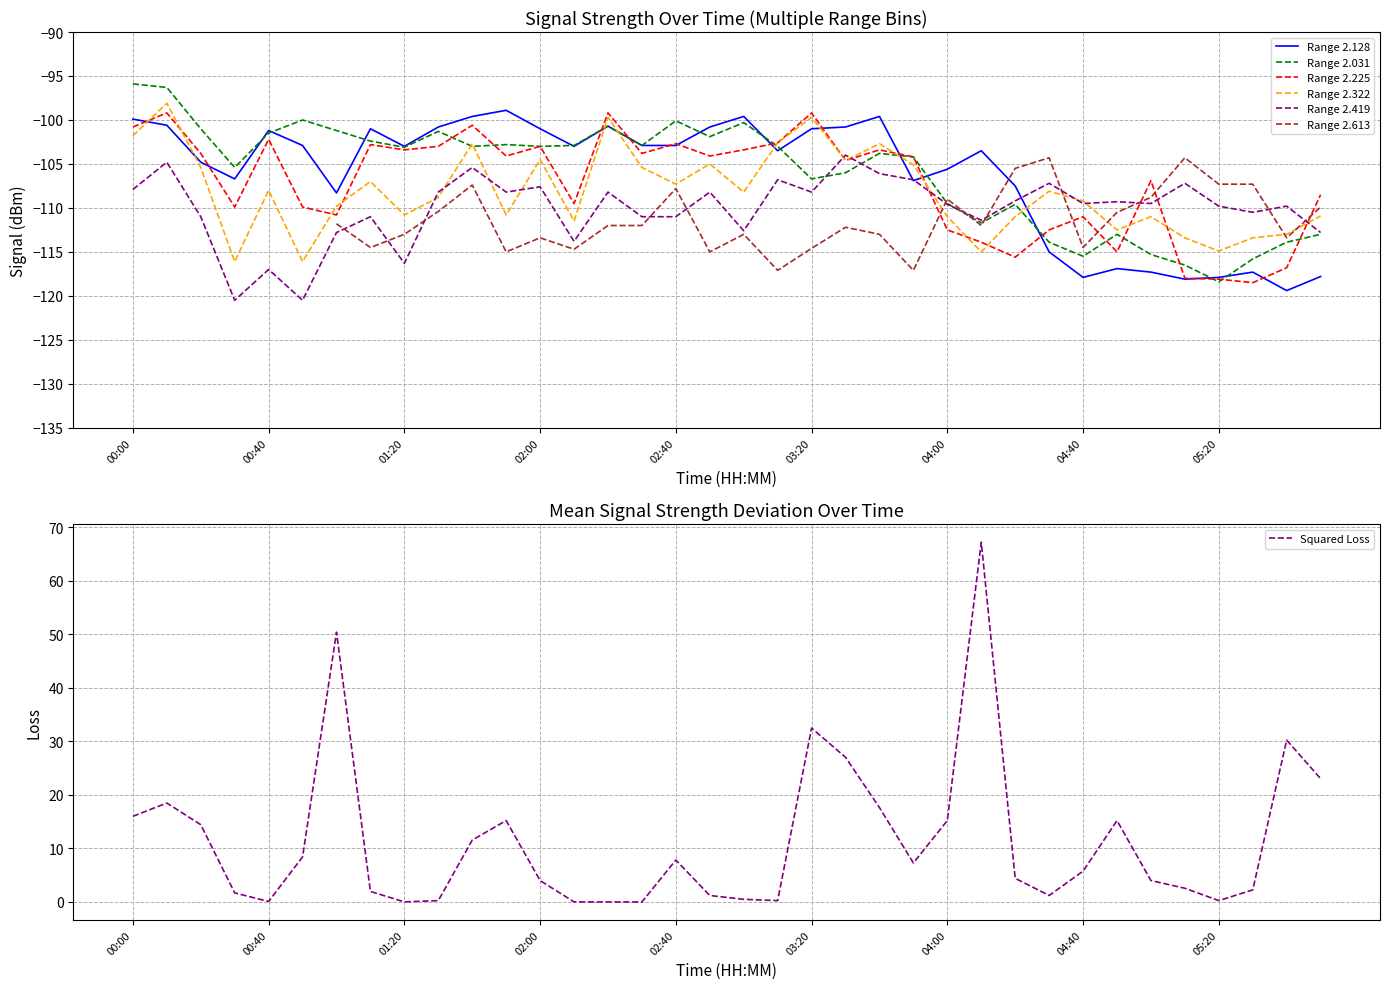

What is the minimum value for Range 2.225?

-118.5